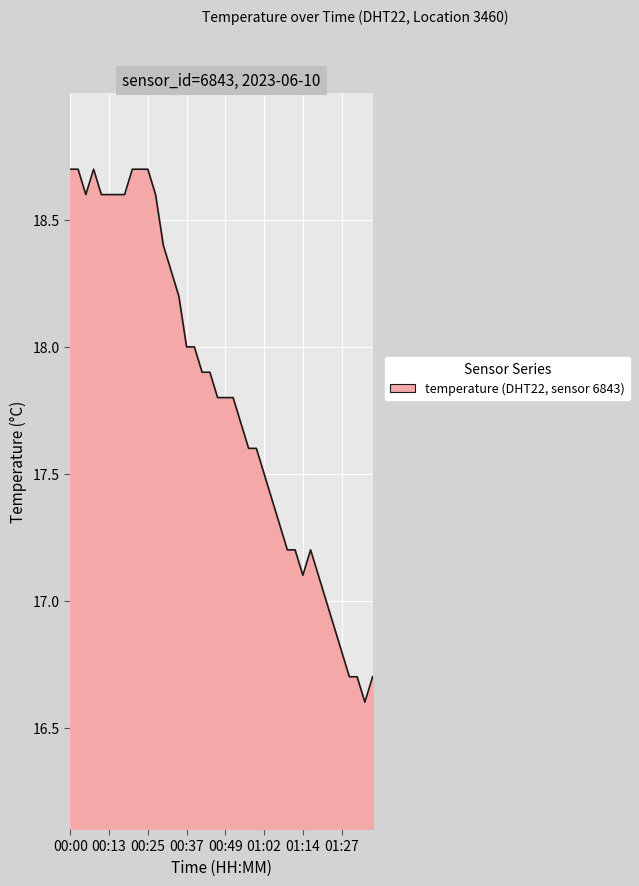

What is the greatest value displayed?

18.7